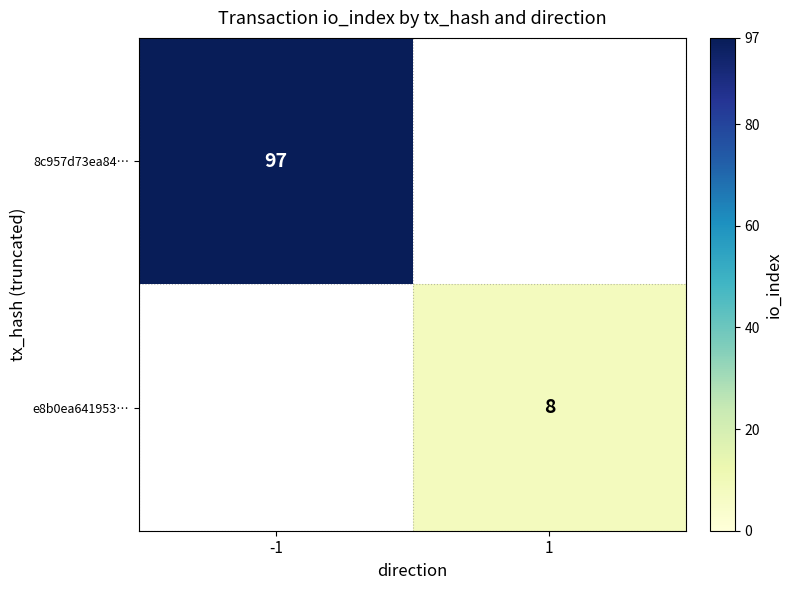

Is it true that e8b0ea641953… equals 8 at 1?

True